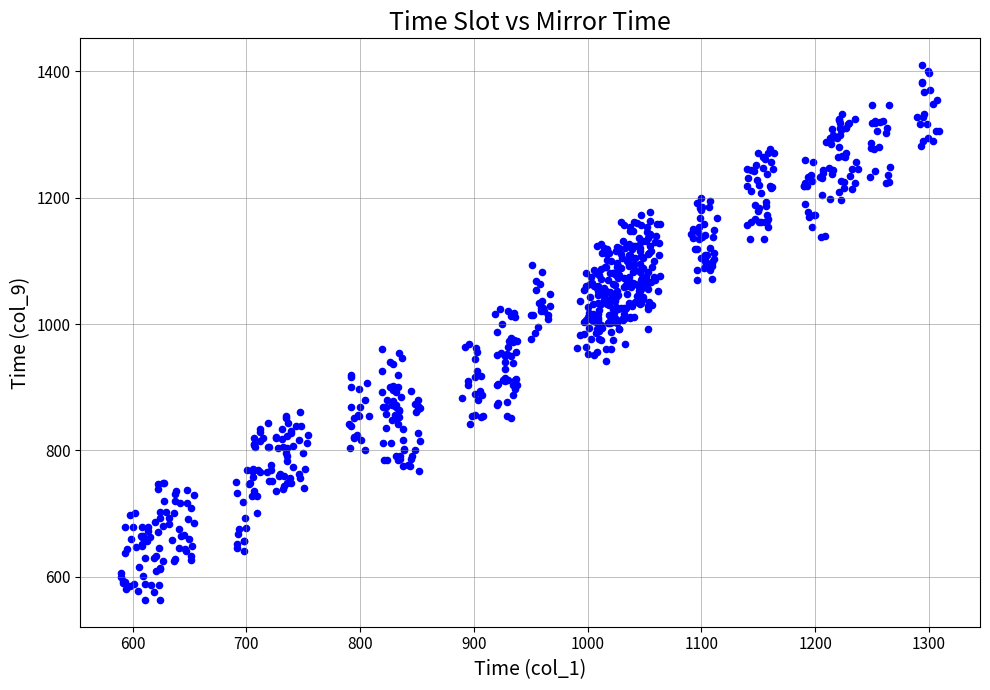

What is the range of Y values (max minus min)?

847